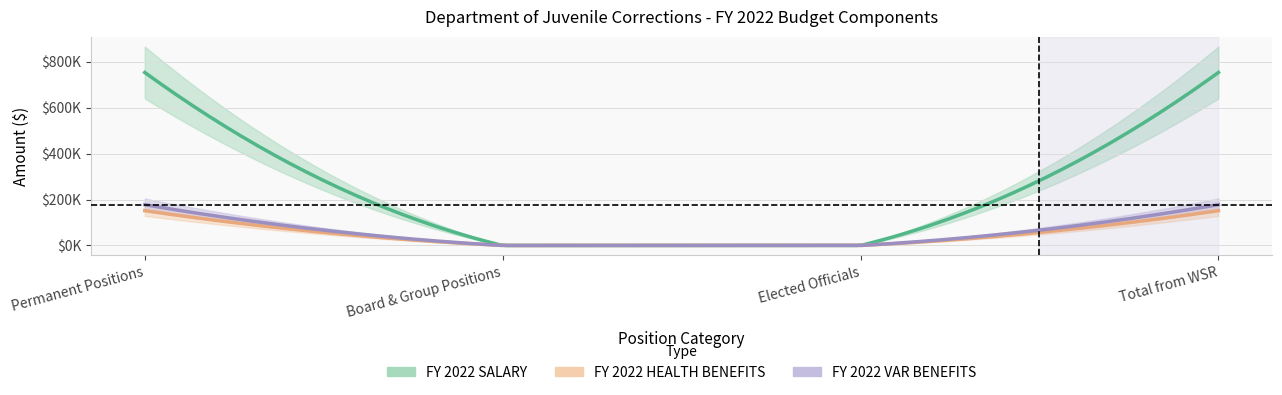

What is the value of the FY 2022 HEALTH BENEFITS point at the 1st from the left?

151450.0